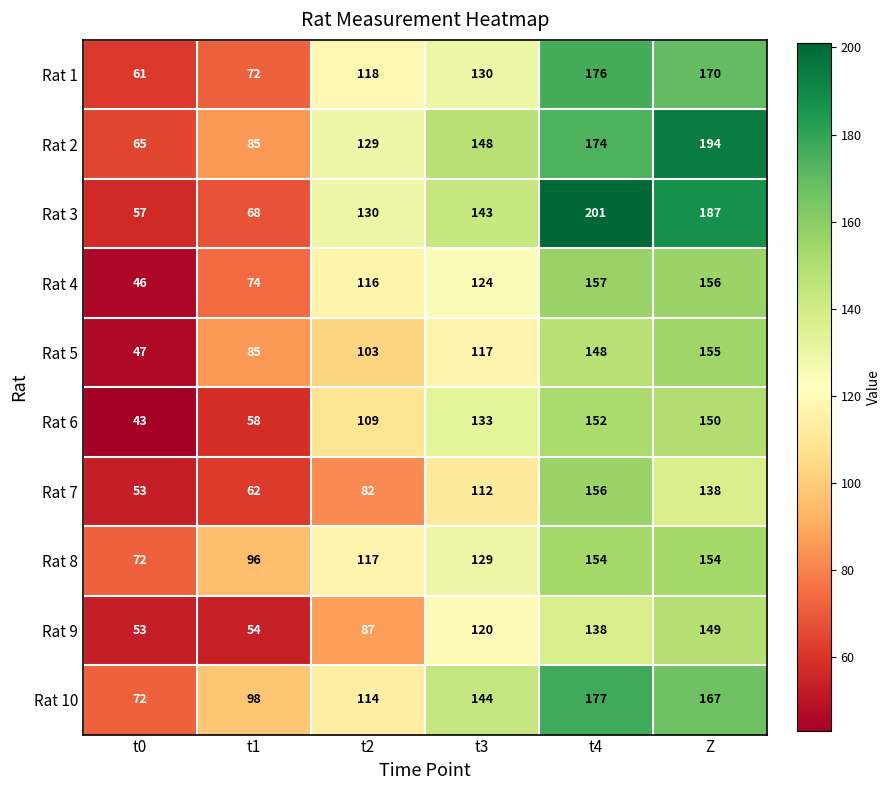

Rank the series by their maximum value, from highest to lowest.

Rat 3, Rat 2, Rat 10, Rat 1, Rat 4, Rat 7, Rat 5, Rat 8, Rat 6, Rat 9